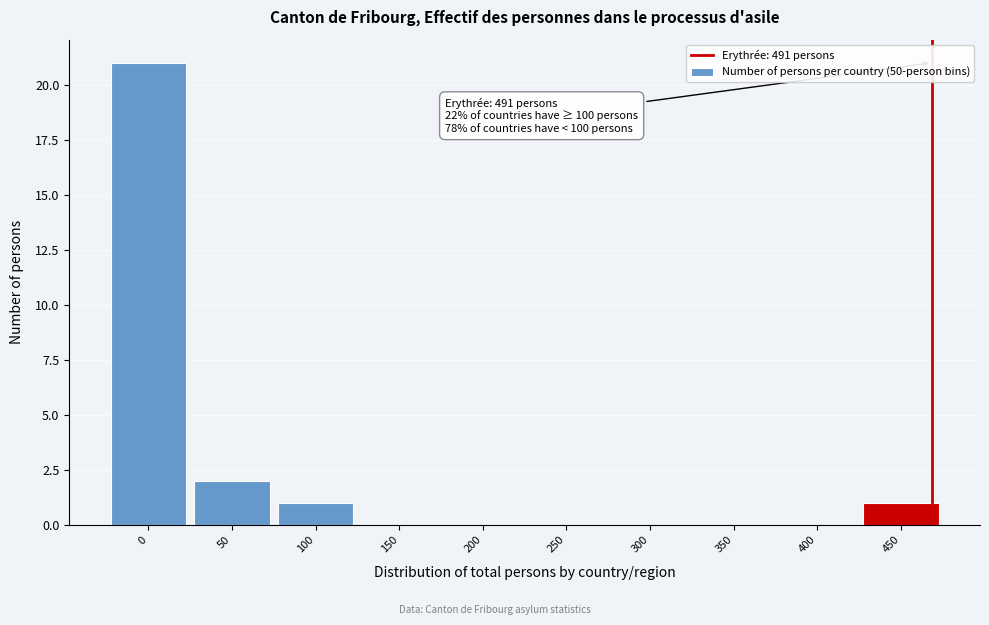

Reading left to right, extract all data points from this chart.

0=21	50=2	100=1	150=0	200=0	250=0	300=0	350=0	400=0	450=1